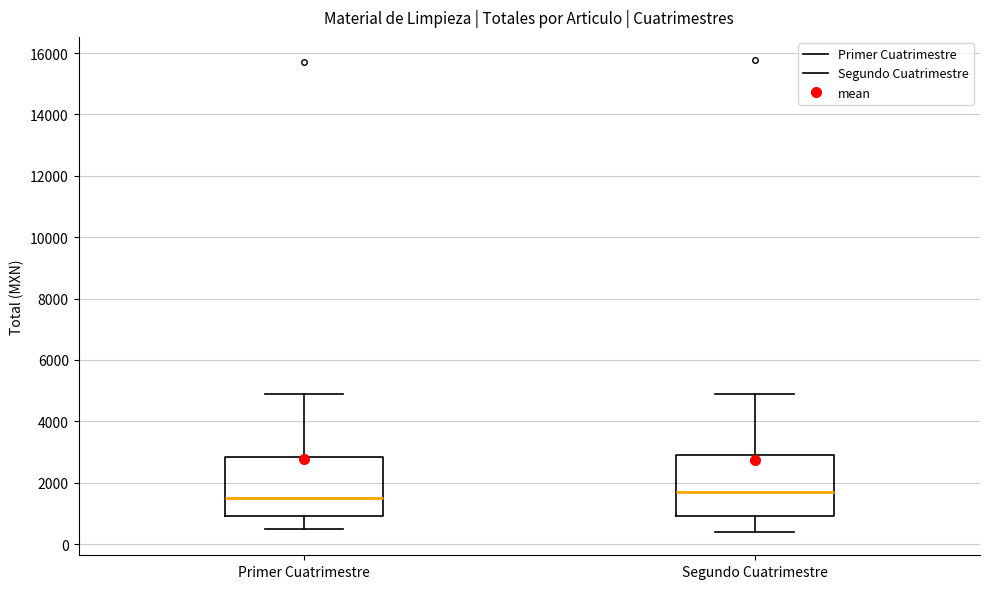

Where is the lower edge of the box for Primer Cuatrimestre on the y-axis? The values are not printed on the chart, so give them approximately, as read against the axis.

1000